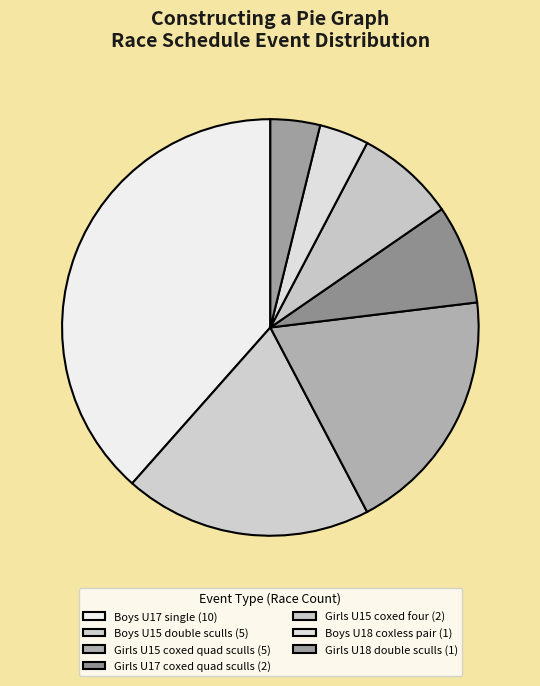

How many slices are in this pie chart?

7